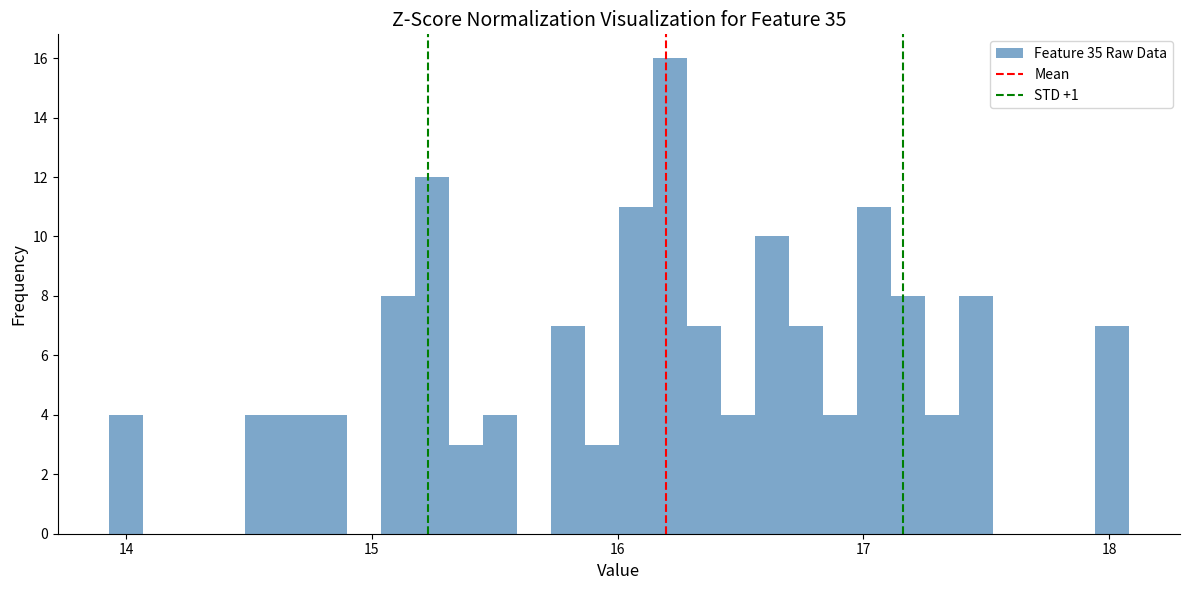

Read against the x-axis, roughly where is the centre of the tallest bar?

16.2